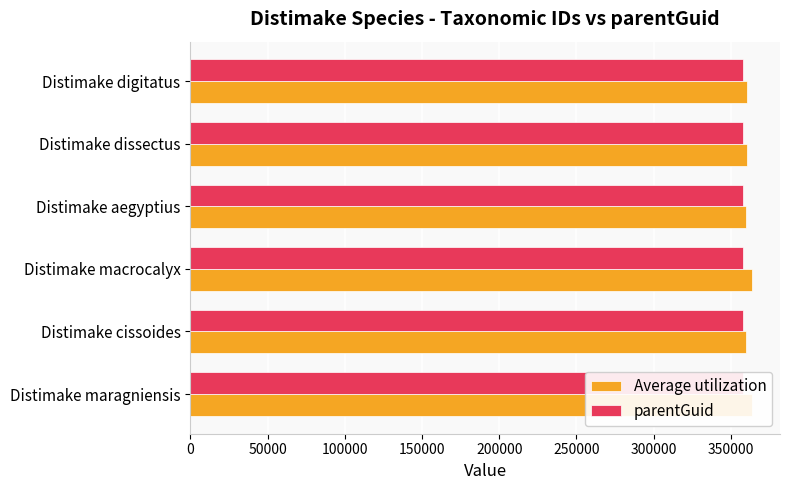

Which series has the largest total across all categories?

Average utilization